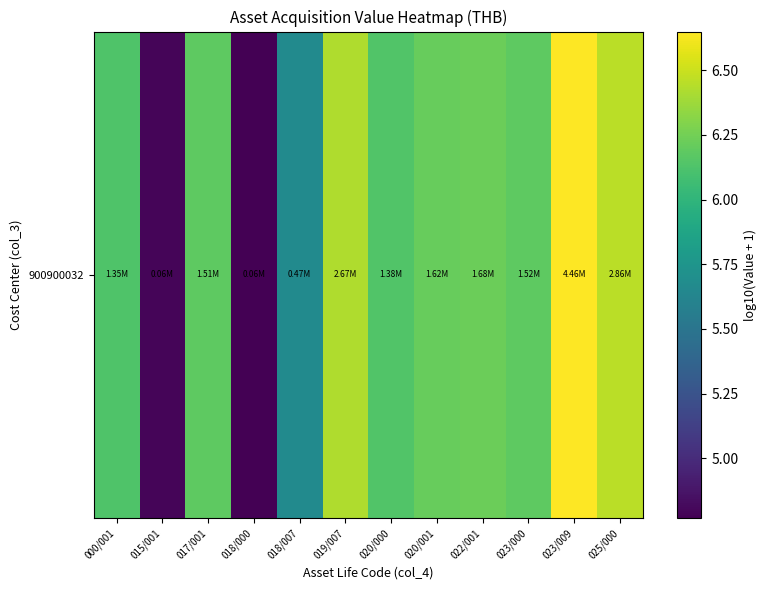

What is the difference between the values at 018/000 and 025/000?

1.7